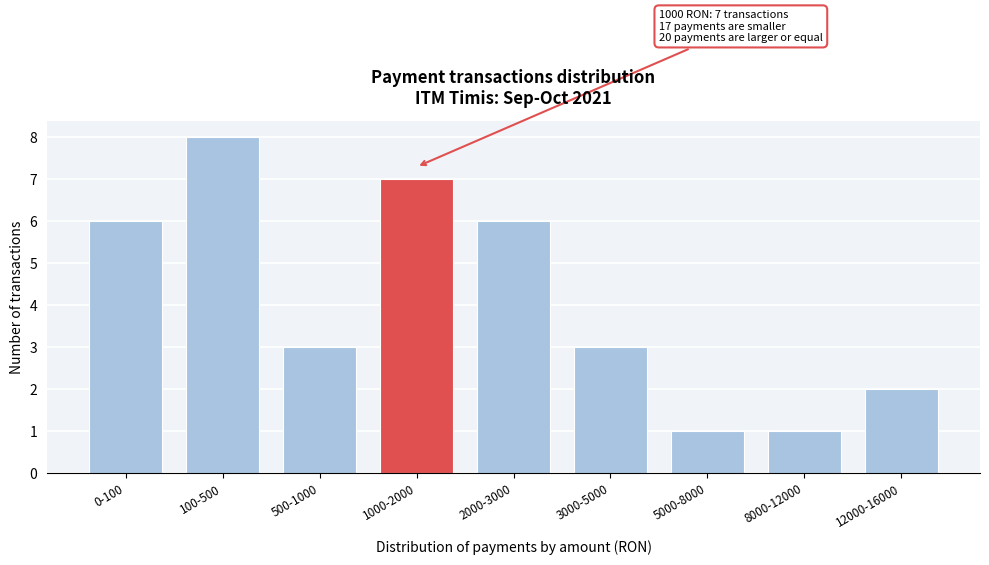

Reading left to right, list all the values displayed in this chart.

0-100=6	100-500=8	500-1000=3	1000-2000=7	2000-3000=6	3000-5000=3	5000-8000=1	8000-12000=1	12000-16000=2